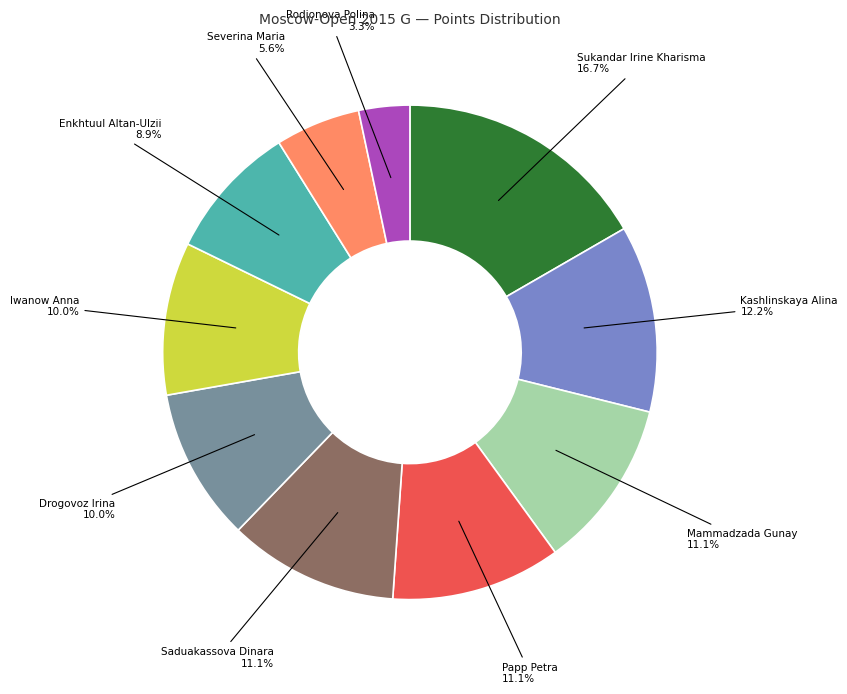

What is the smallest slice in the pie chart?

Rodionova Polina